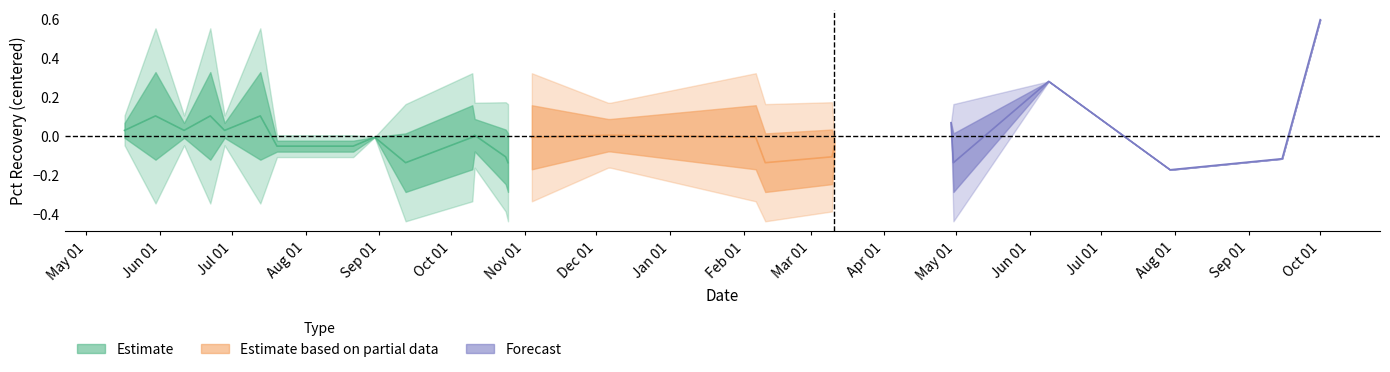

Which category has the highest value in the Pct Recovery series?

2015-10-01